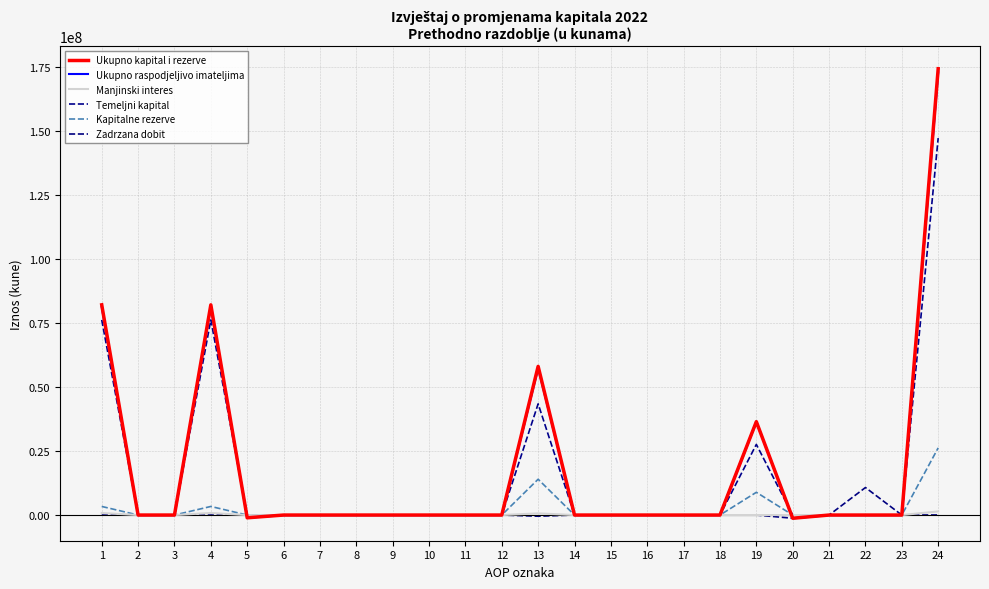

How many data points in Manjinski interes are less than 0?

1